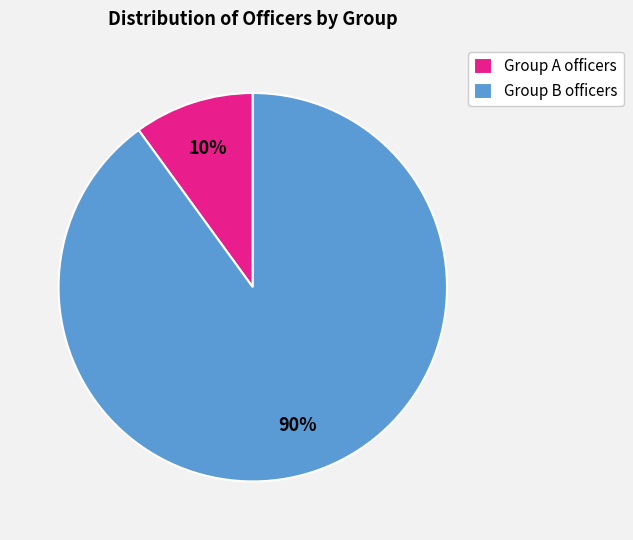

Rank the categories by value from highest to lowest.

Group B officers, Group A officers